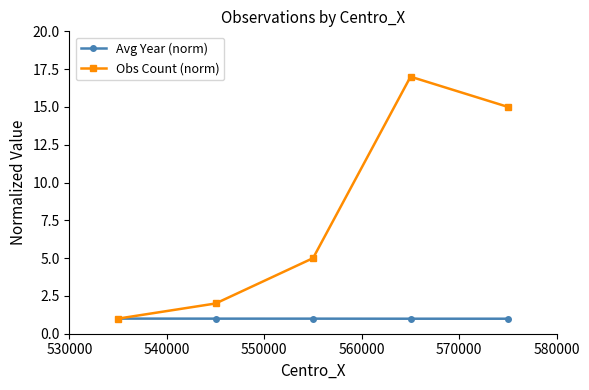

List the series in order of their peak value, lowest first.

Avg Year (norm), Obs Count (norm)